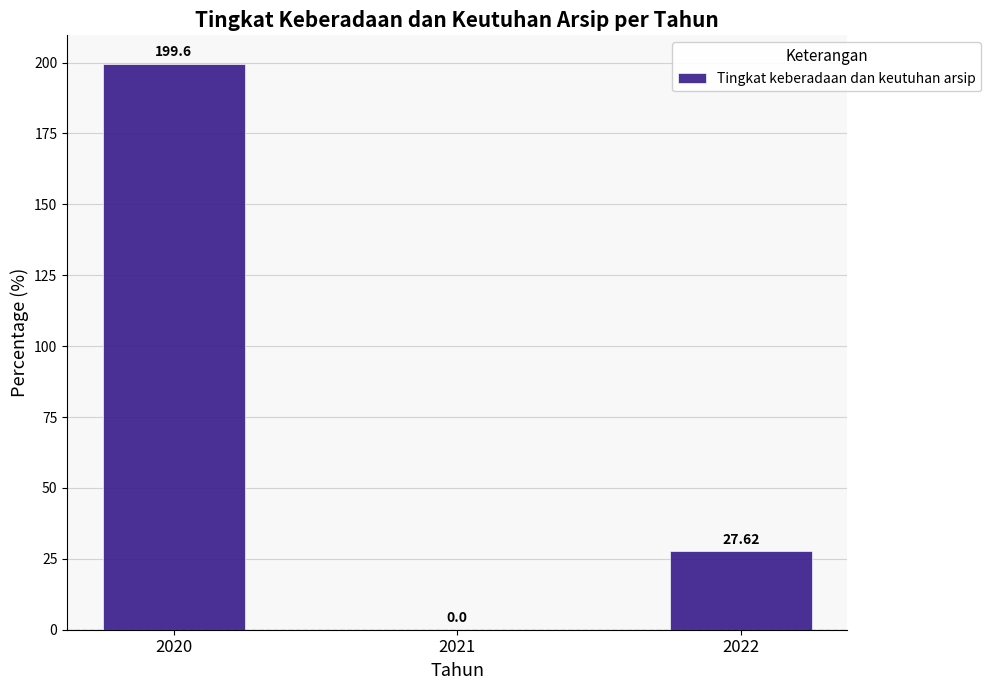

Are the bars horizontal?

No